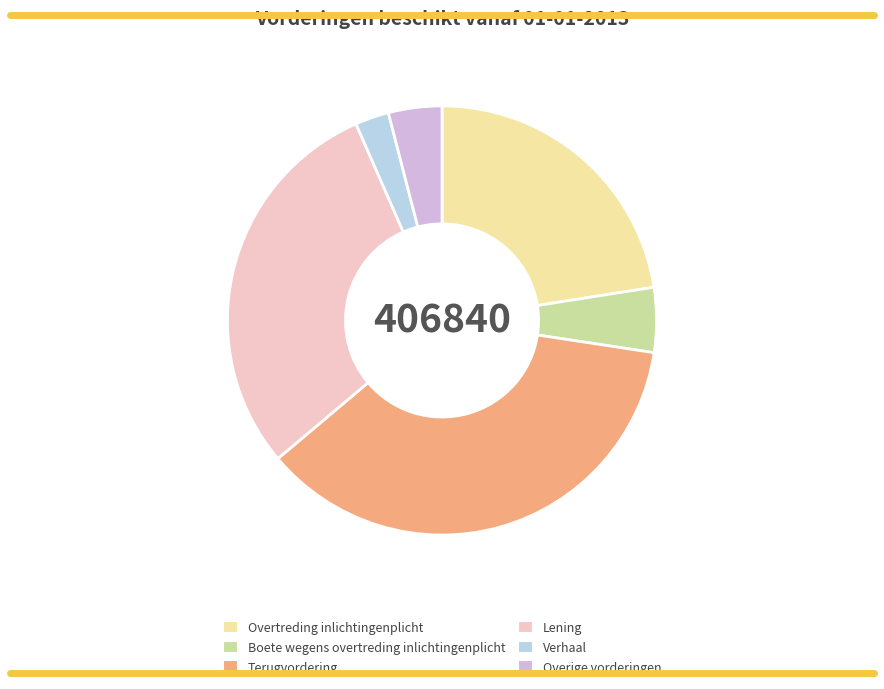

Is it true that Boete wegens overtreding inlichtingenplicht is 5% of the pie?

True